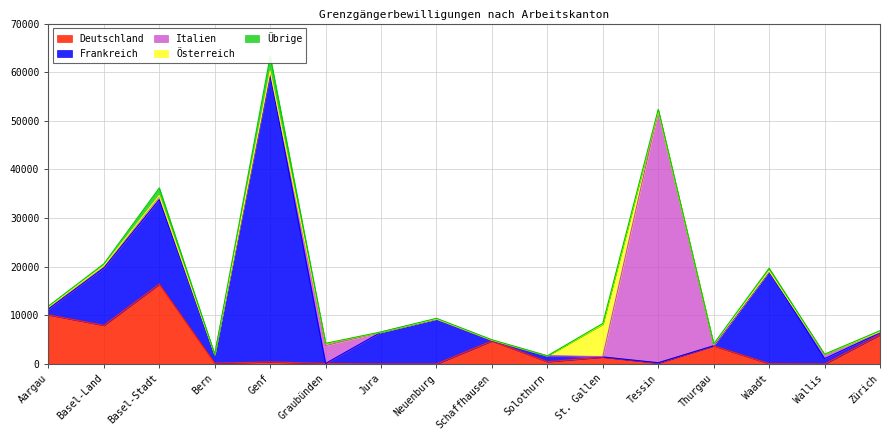

Between Neuenburg and Tessin, which series saw the biggest shift?

Italien